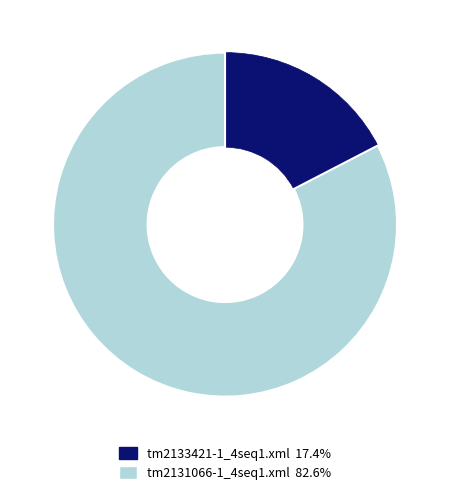

Between tm2133421-1_4seq1.xml and tm2131066-1_4seq1.xml, which is larger?

tm2131066-1_4seq1.xml